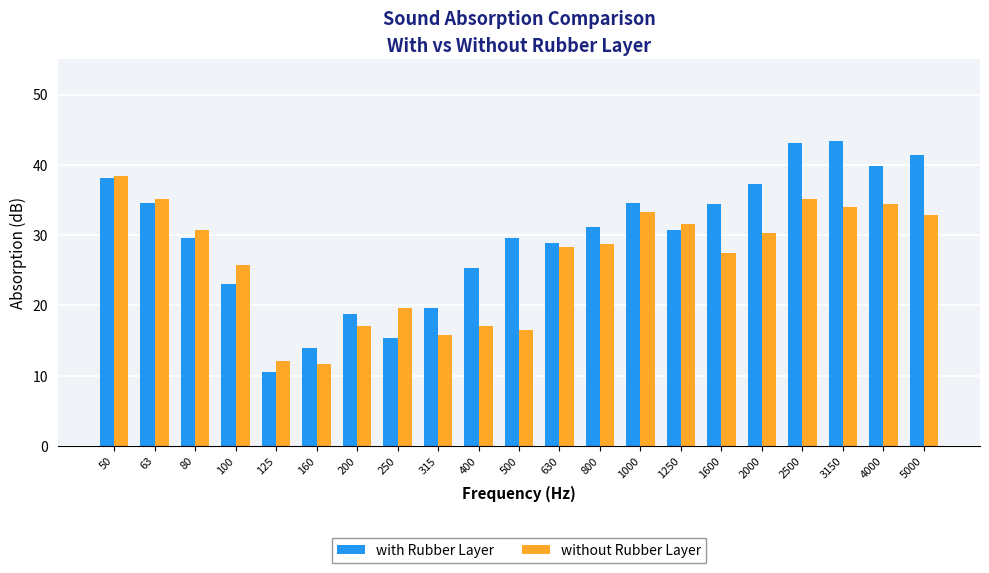

What is the average value of the with Rubber Layer series?

29.7